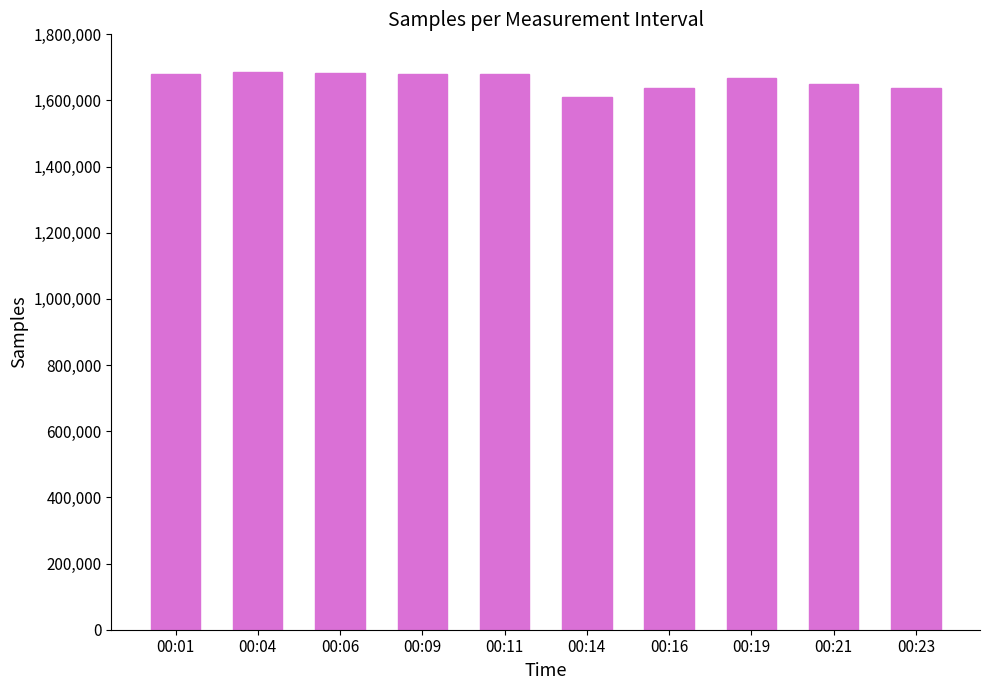

What is the change in value from 00:01 to 00:23?

-43294